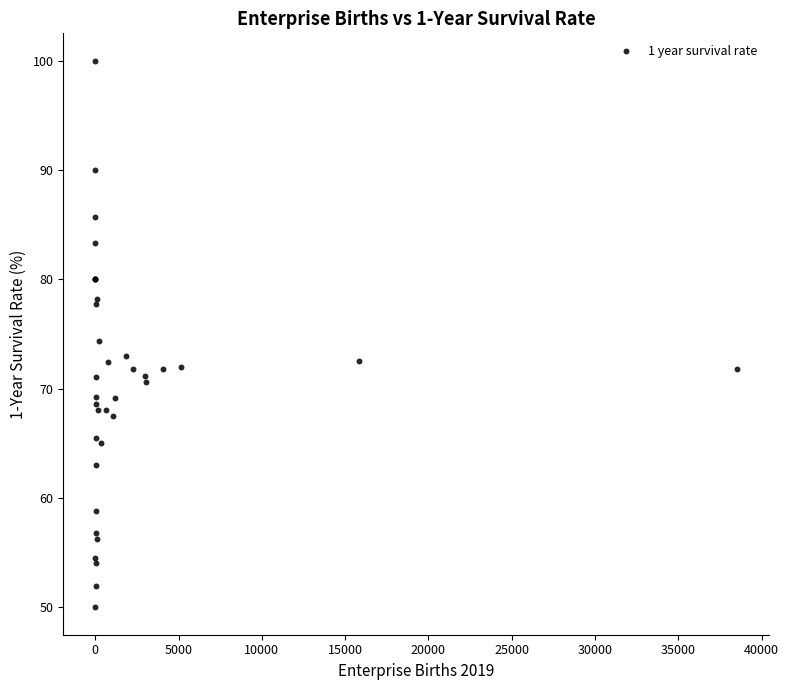

What Y value in the scatter plot is closest to 75?

74.4